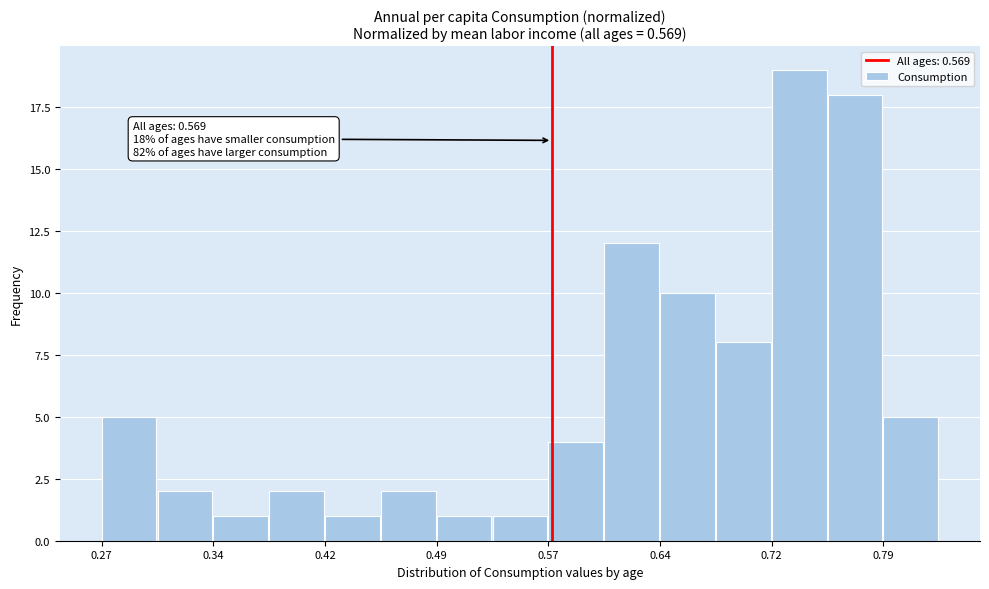

Around what value on the x-axis is the tallest bar? Give the approximate position of its centre, as read against the axis.

0.73